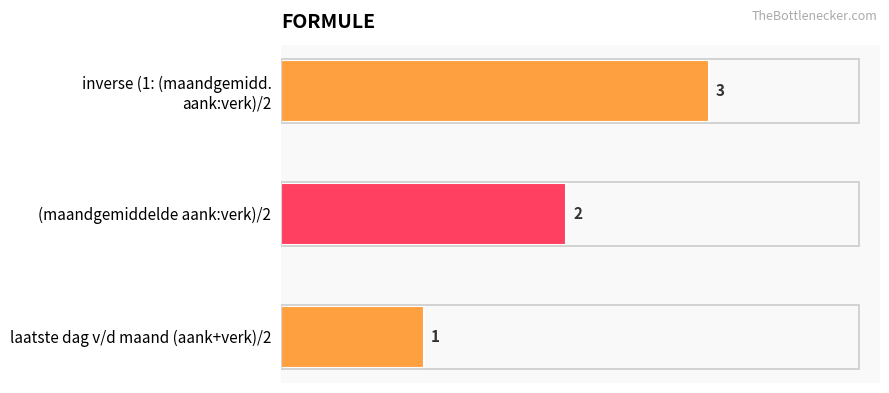

The value at laatste dag v/d maand (aank+verk)/2 is 0. True or false?

False